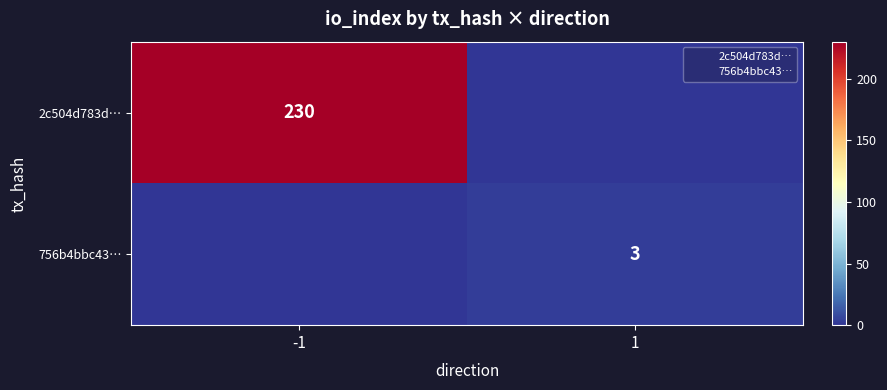

At -1, list the series in order from smallest to largest.

756b4bbc43…, 2c504d783d…